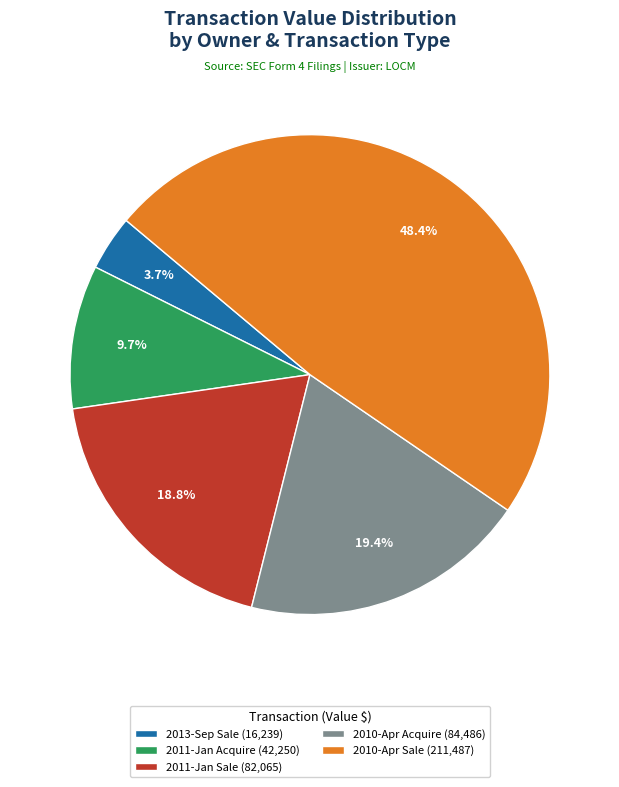

What is the smallest slice in the pie chart?

2013-Sep Sale (16,239)